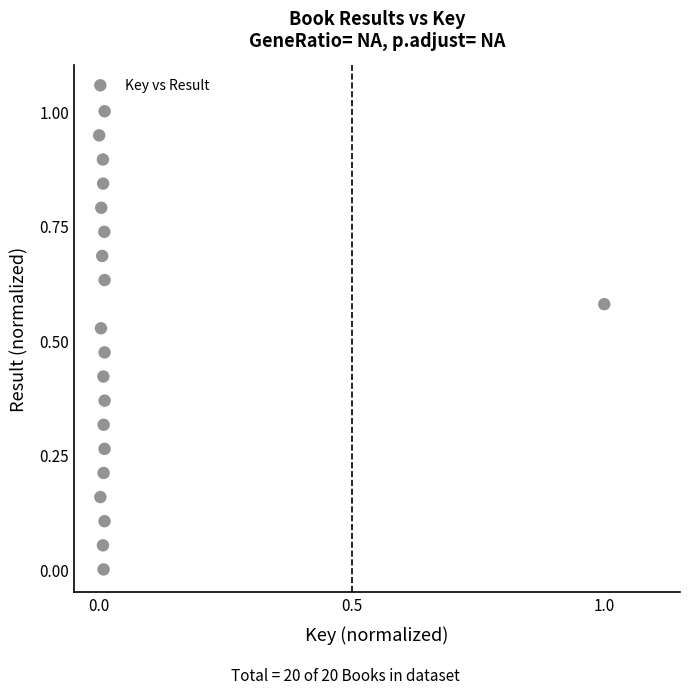

What is the range of X values (max minus min)?

1.0